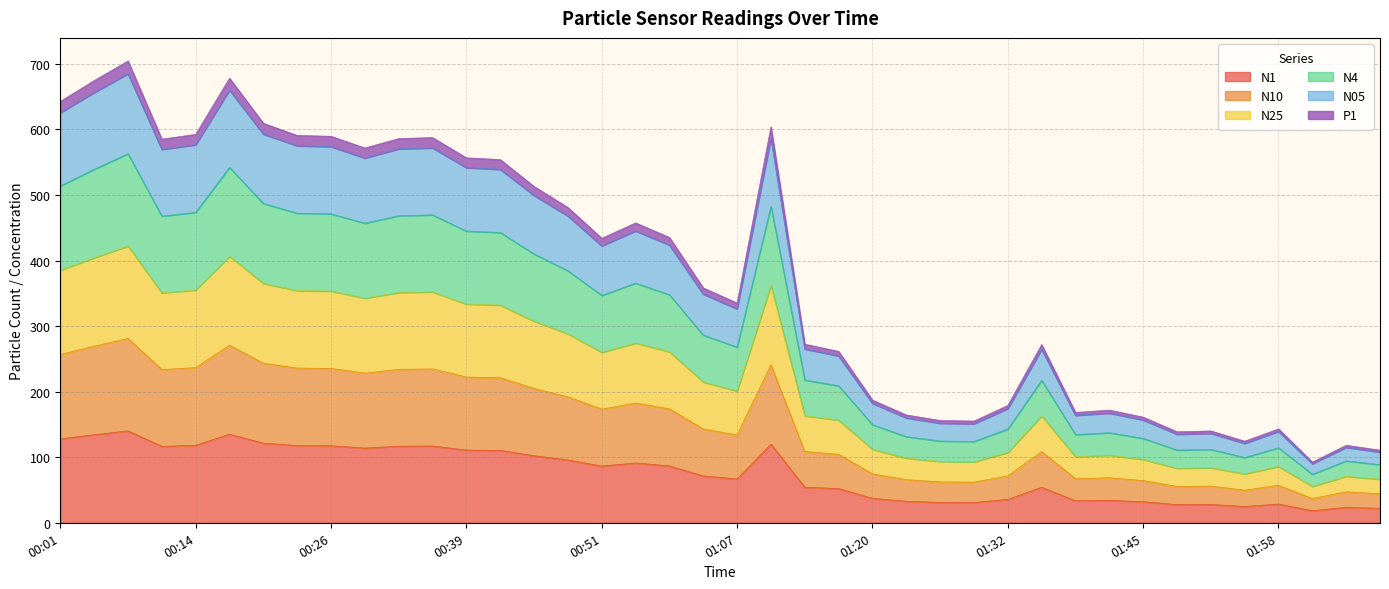

Between 01:36 and 01:51, which series saw the biggest shift?

N25